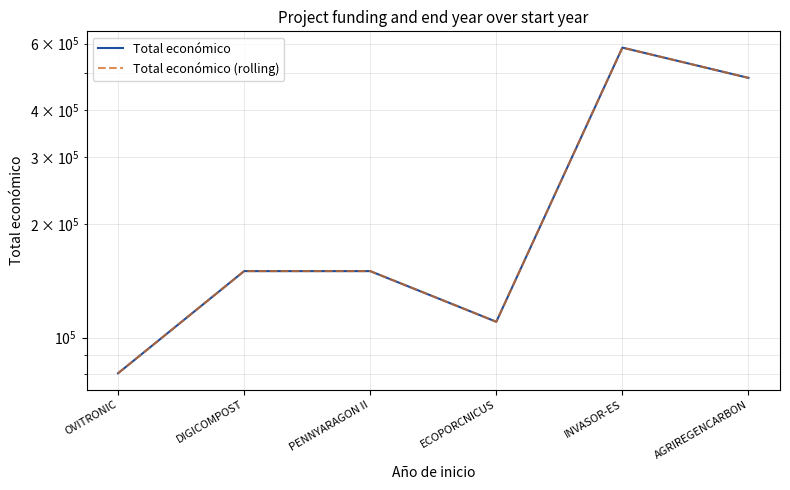

Which category has the lowest value across all series?

OVITRONIC